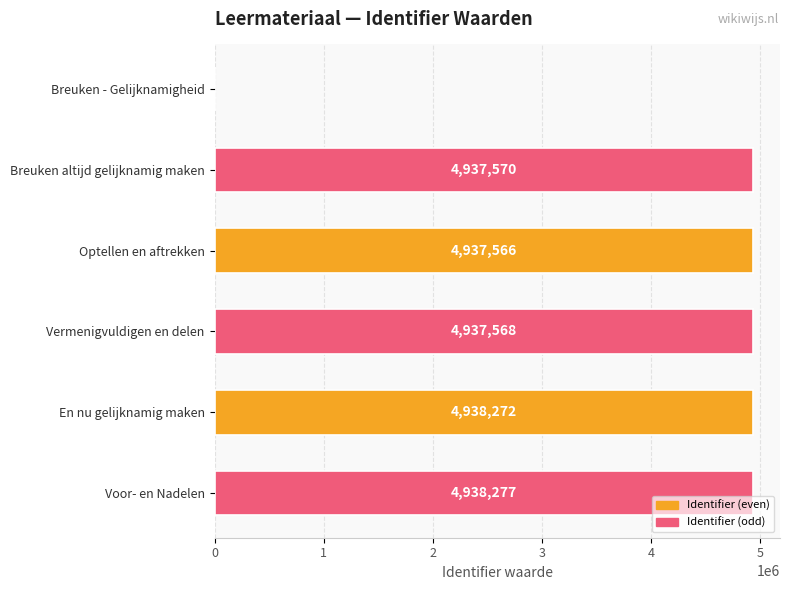

Is it true that the value at Breuken - Gelijknamigheid is 0?

True